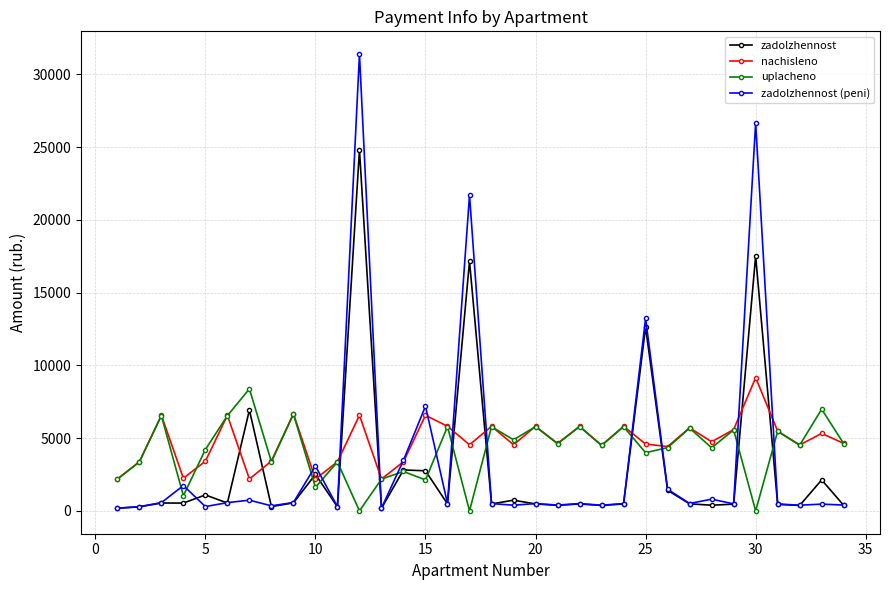

What is the value of the uplacheno point at the 31st from the left?

5462.2